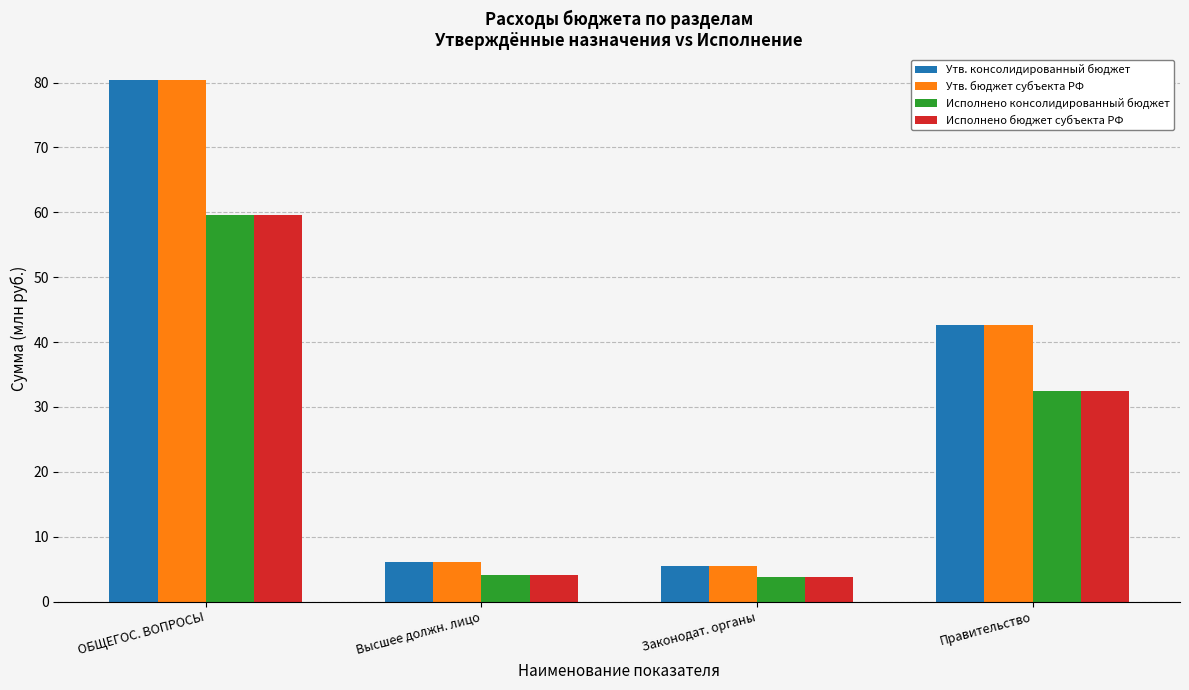

How many groups of bars are there?

4